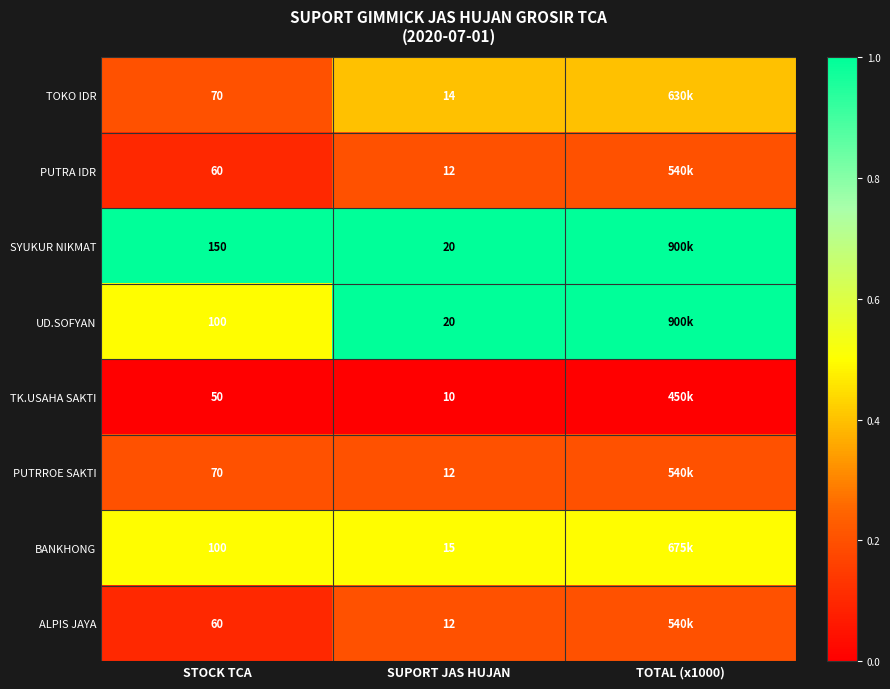

What is the difference between the highest and lowest values at STOCK TCA?

100.0